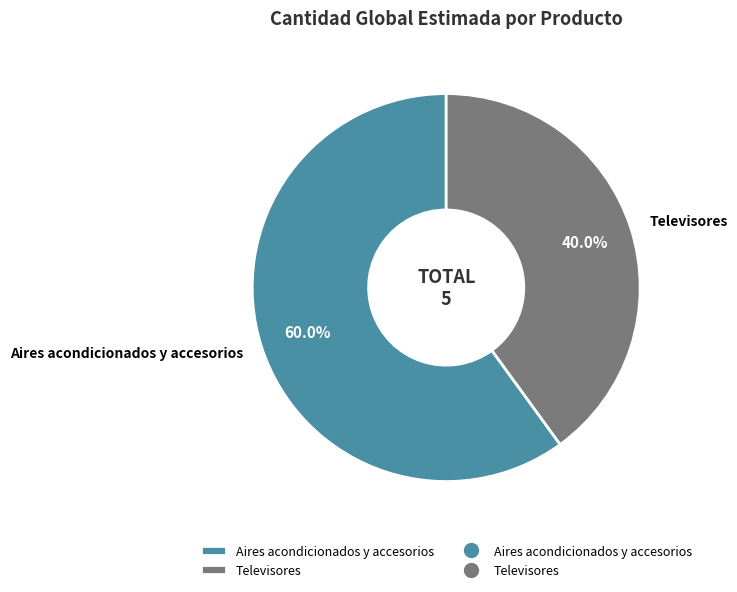

The Aires acondicionados y accesorios slice represents 60% of the pie. True or false?

True